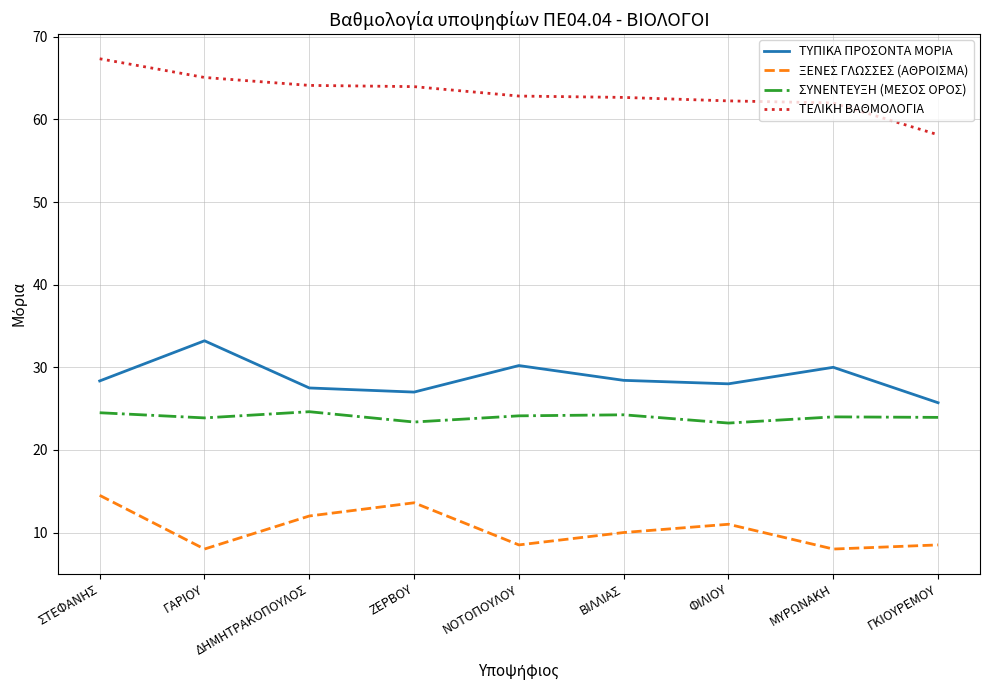

Is it true that ΣΥΝΕΝΤΕΥΞΗ (ΜΕΣΟΣ ΟΡΟΣ) equals 24.1 at ΝΟΤΟΠΟΥΛΟΥ?

True